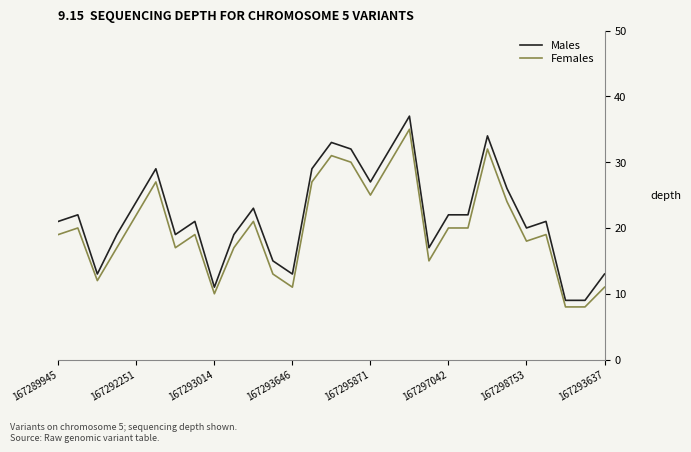

Which series has the largest range (max minus min)?

Males